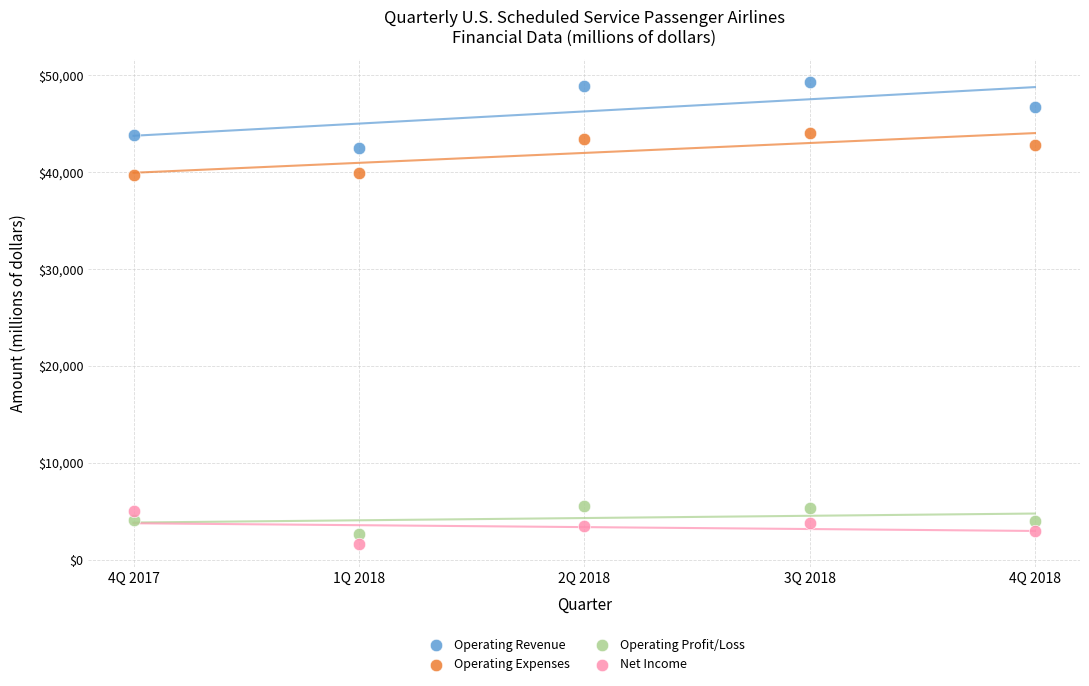

Which series contains the lowest Y value?

Net Income